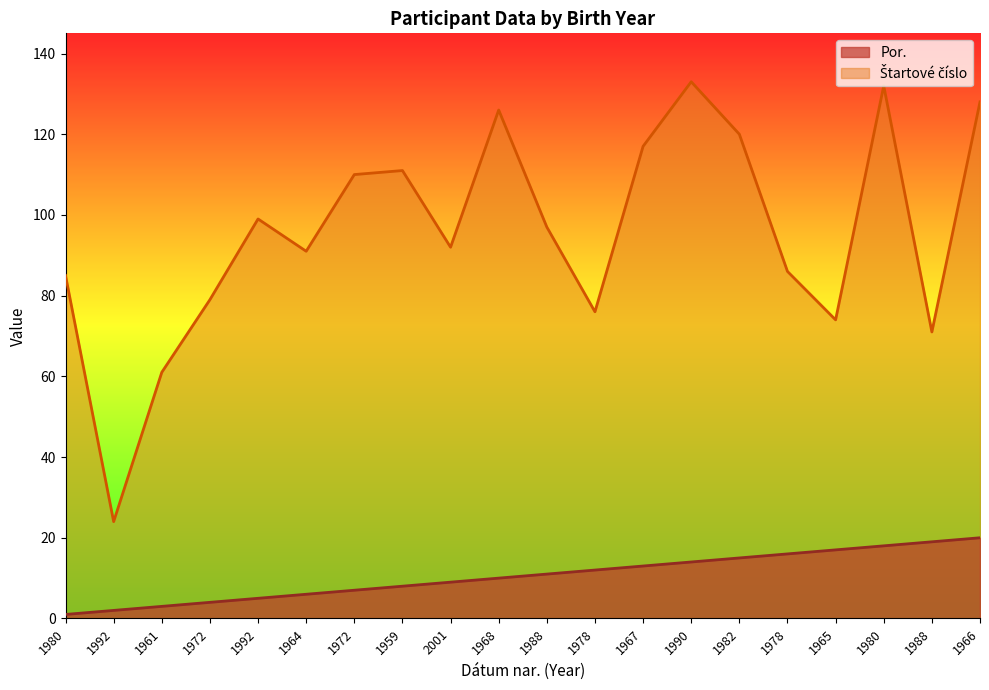

Which series has the largest total across all categories?

Štartové číslo